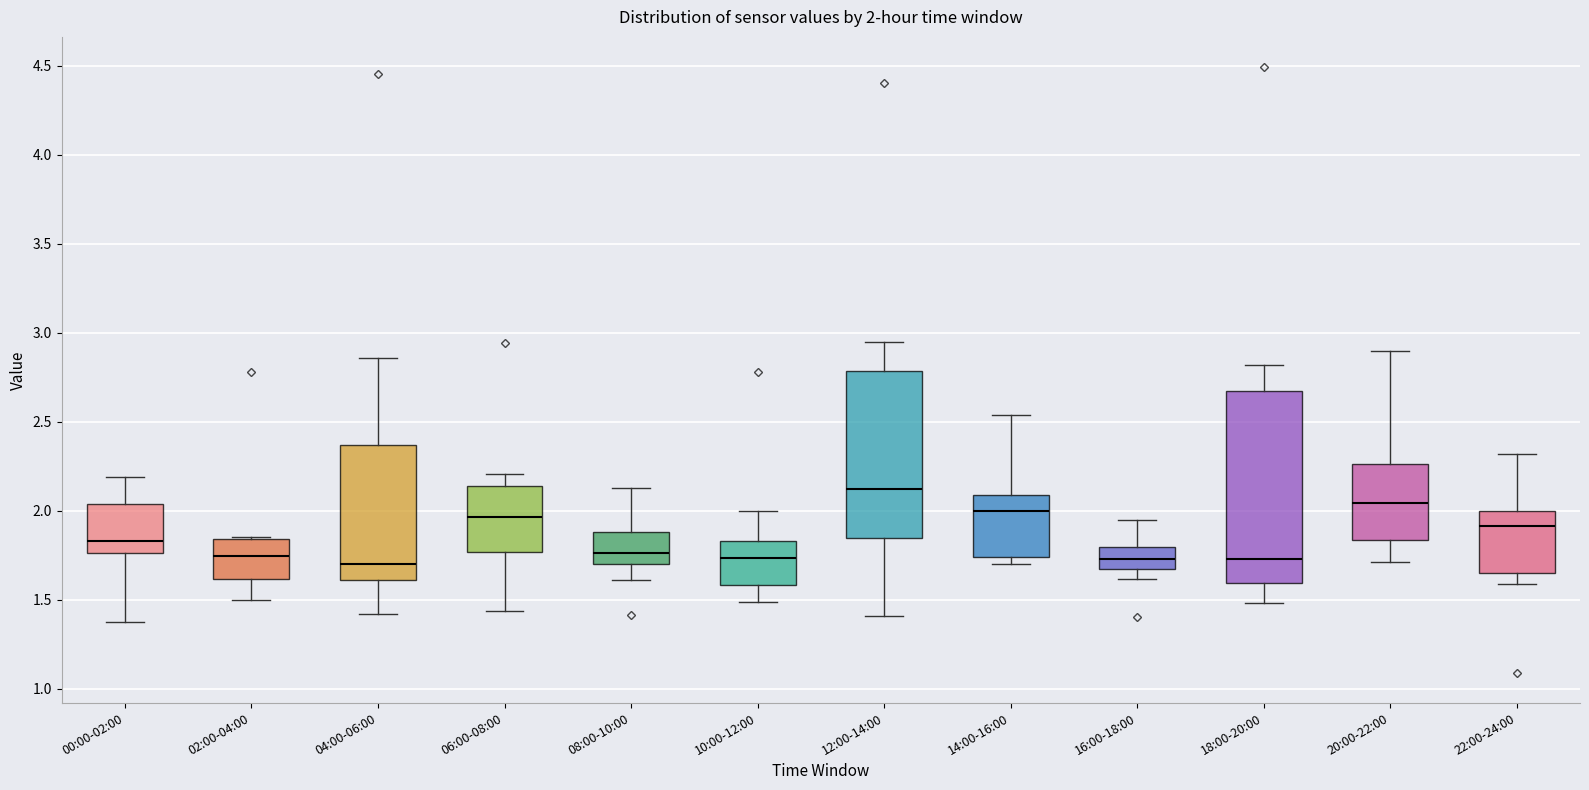

Which box's median line is the highest?

12:00-14:00